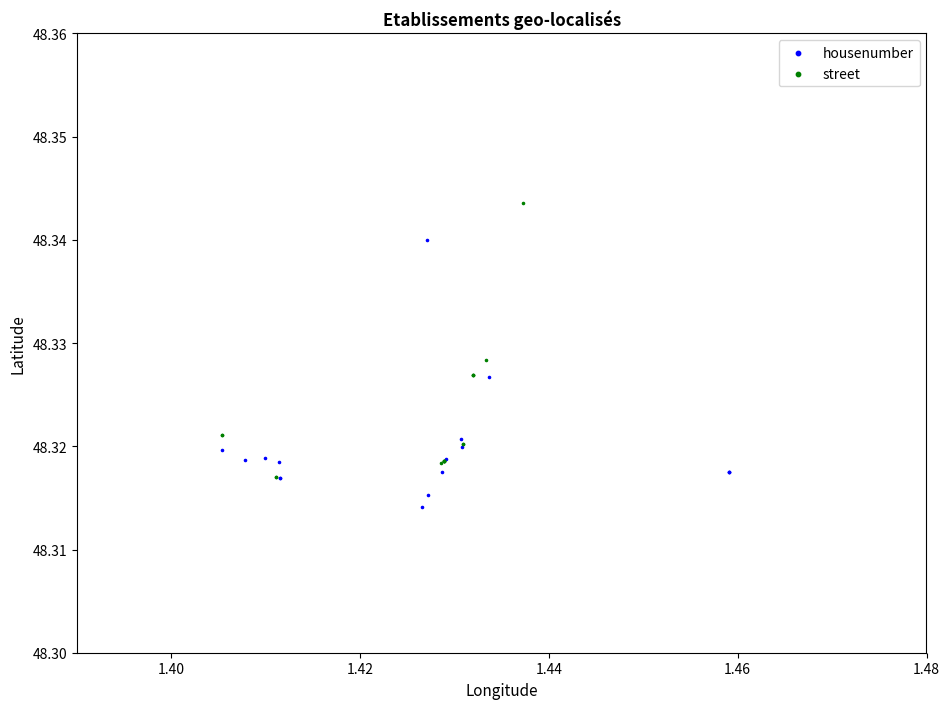

Which series has the widest spread of Y values?

street